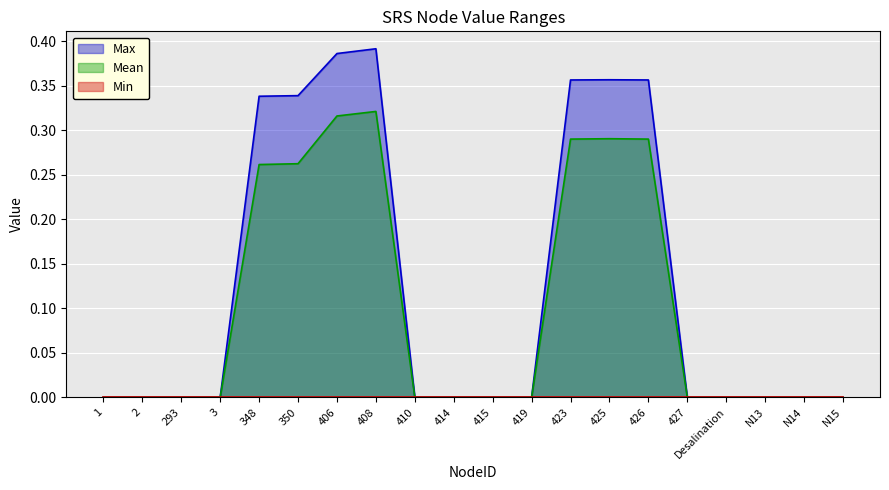

What is the difference between the maximum and second lowest values in the Mean series?

0.3